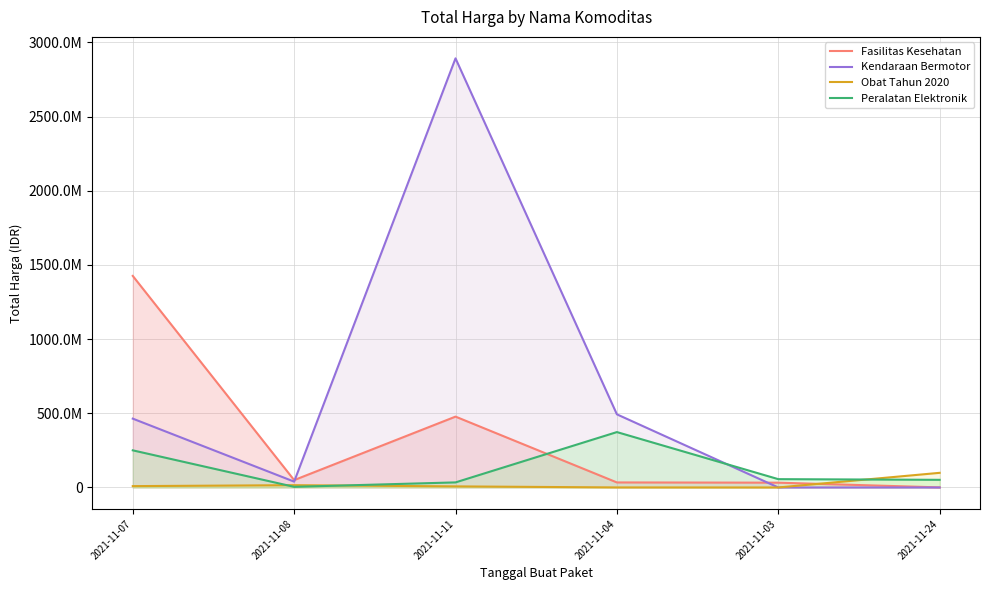

What is the lowest value of the Peralatan Elektronik series?

4350000